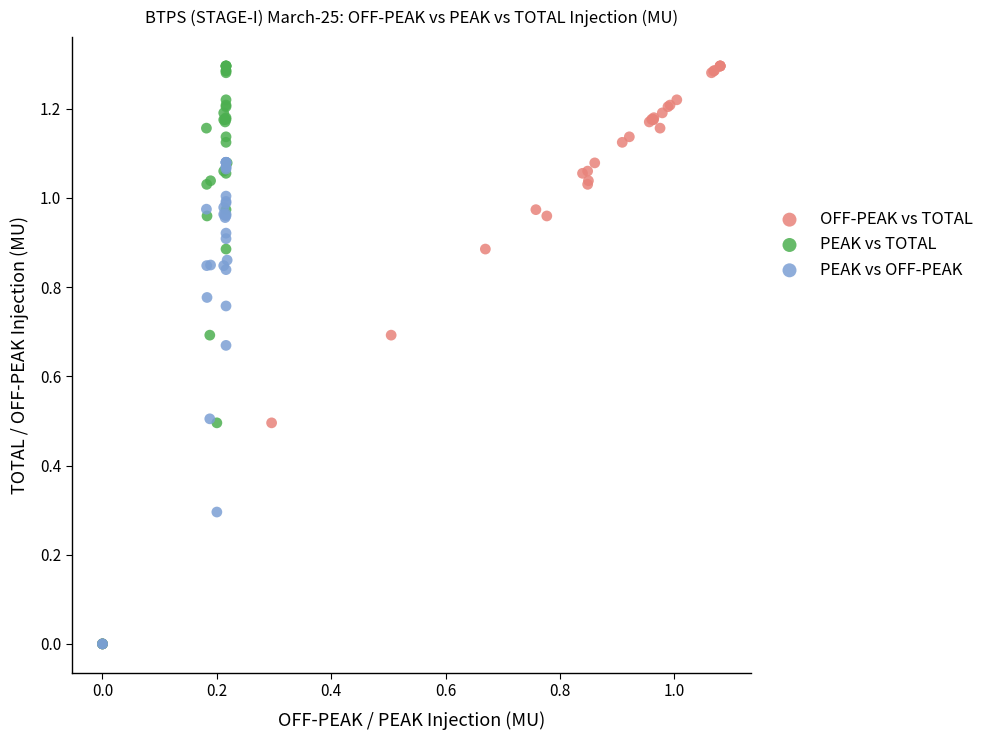

What are all the series names shown in the legend?

OFF-PEAK vs TOTAL, PEAK vs TOTAL, PEAK vs OFF-PEAK